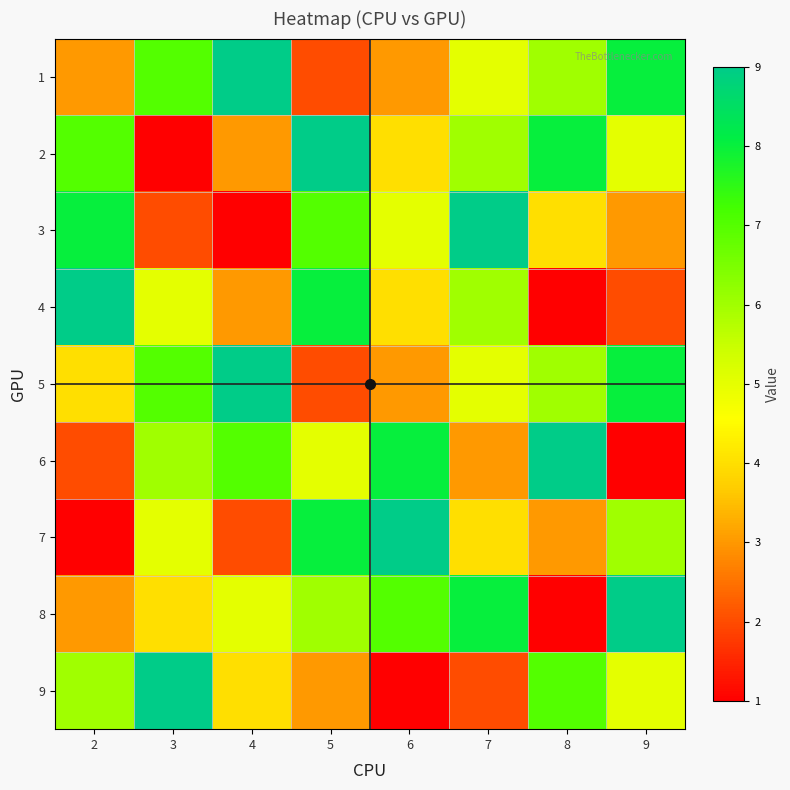

What is the greatest value displayed?

9